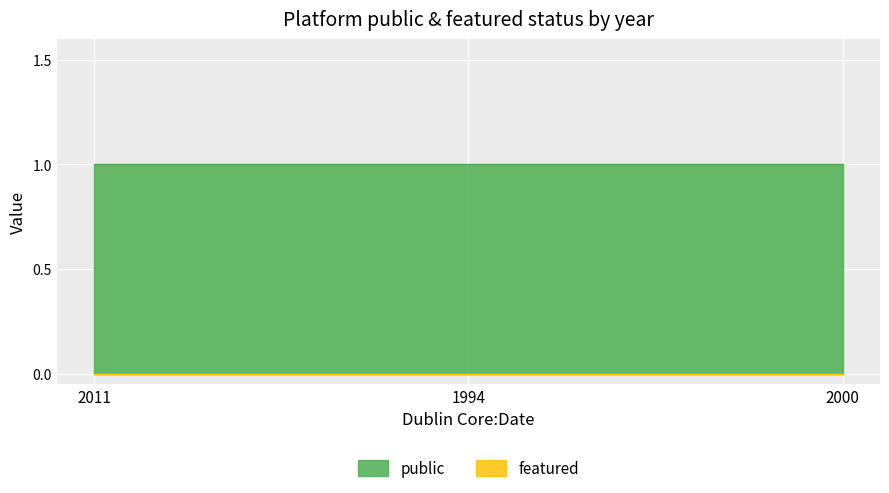

How many lines are shown in the chart?

2